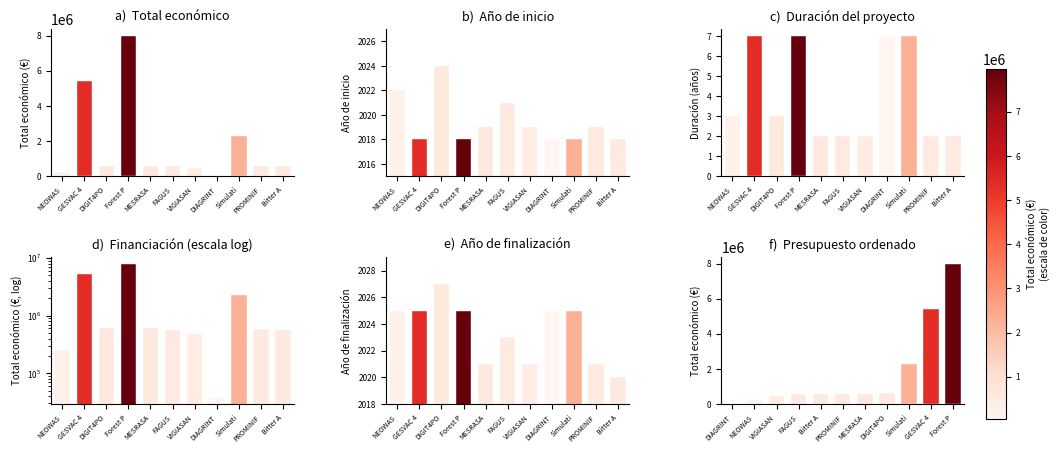

What are all the series names shown in the legend?

Total económico, Año de inicio, Duración, Total económico (log), Año de finalización, Presupuesto ordenado